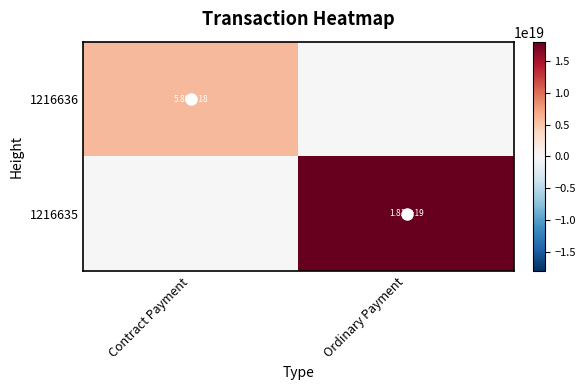

Is it true that 1216635 equals 0 at Contract Payment?

True